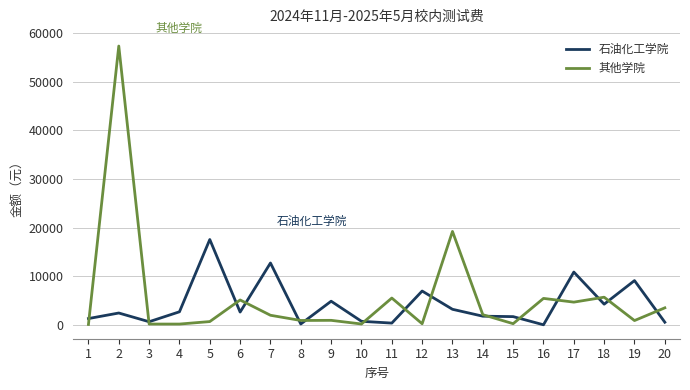

What is the difference between the highest and lowest values at 1?

1213.0